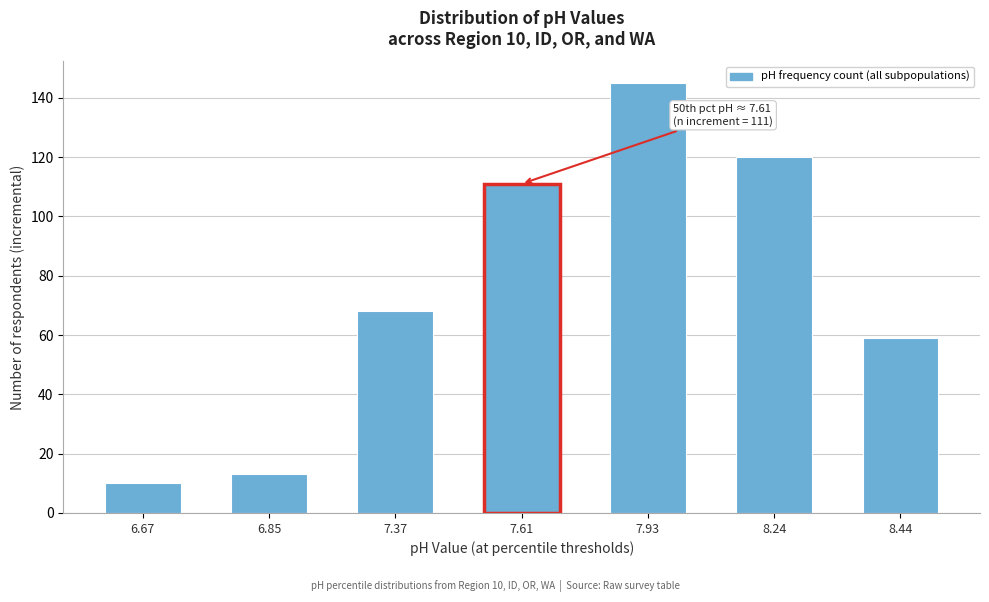

Reading left to right, transcribe all the data shown in this chart.

10	13	68	111	145	120	59